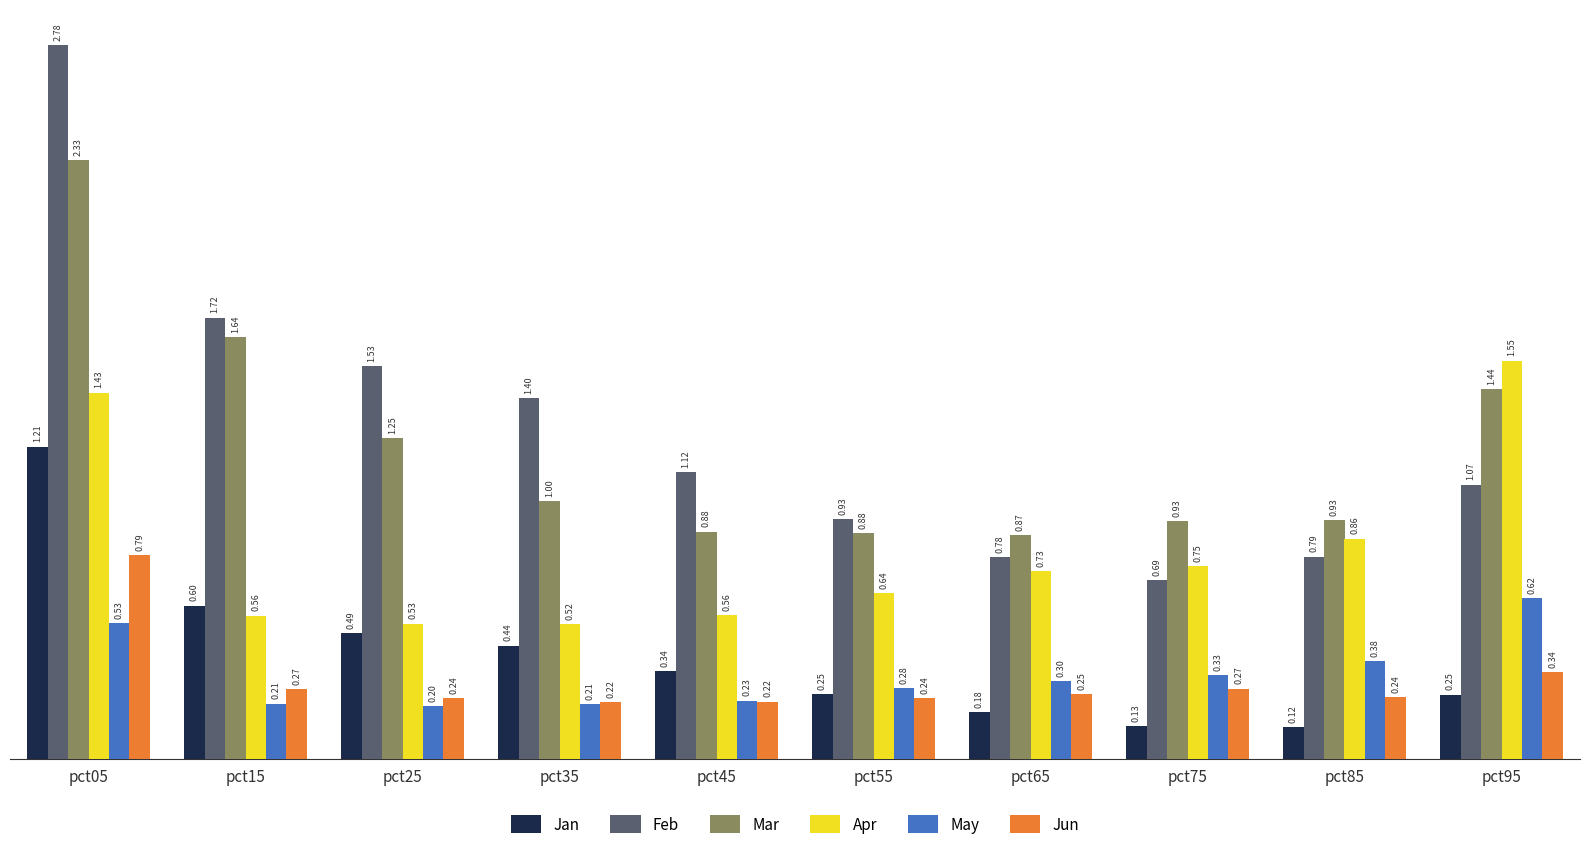

What is the value of the Jun bar at the 4th from the left?

0.2